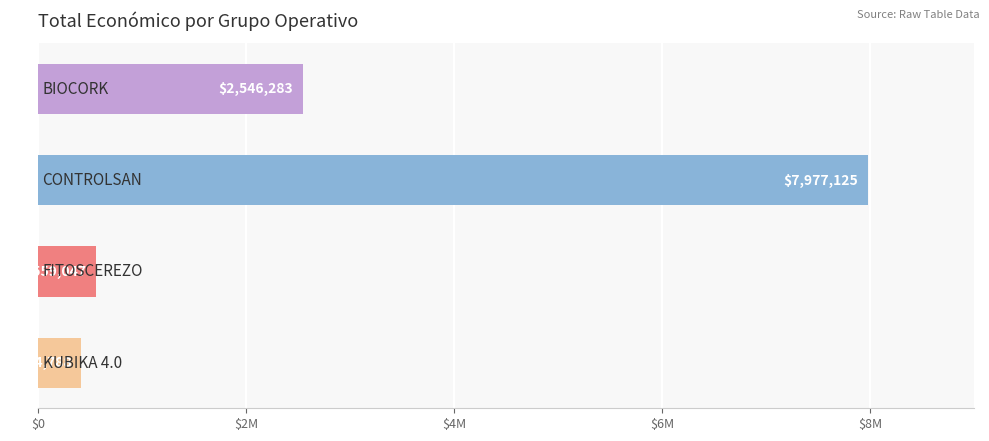

Are the bars horizontal?

Yes